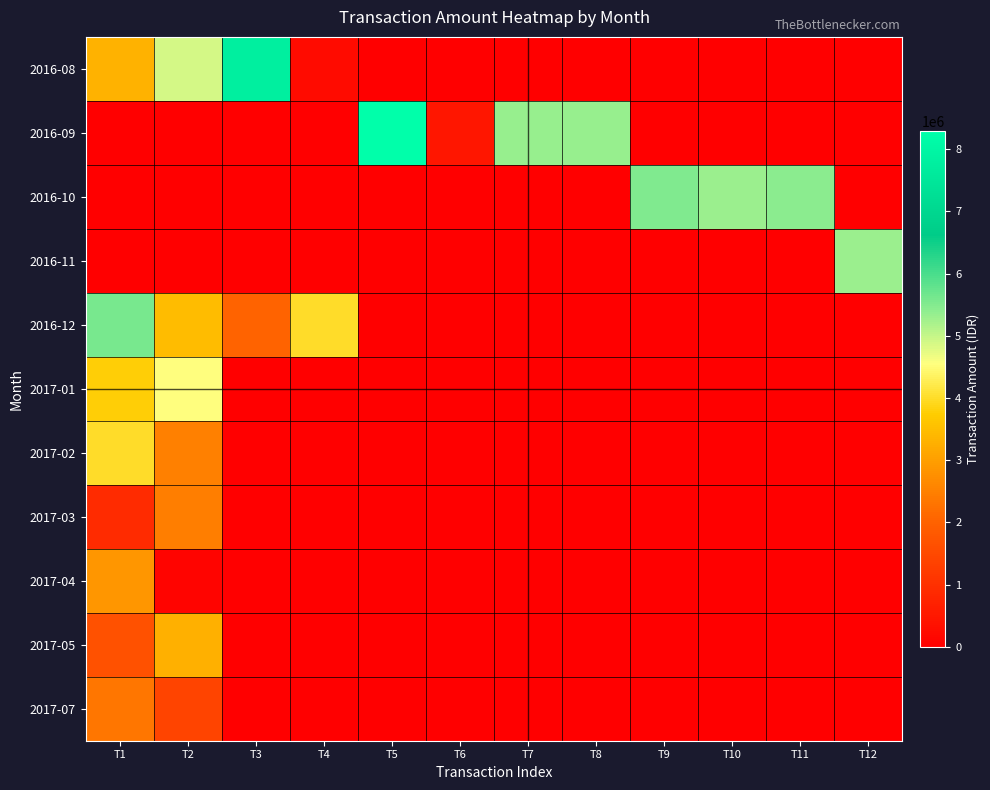

How many data points does each series have?

12